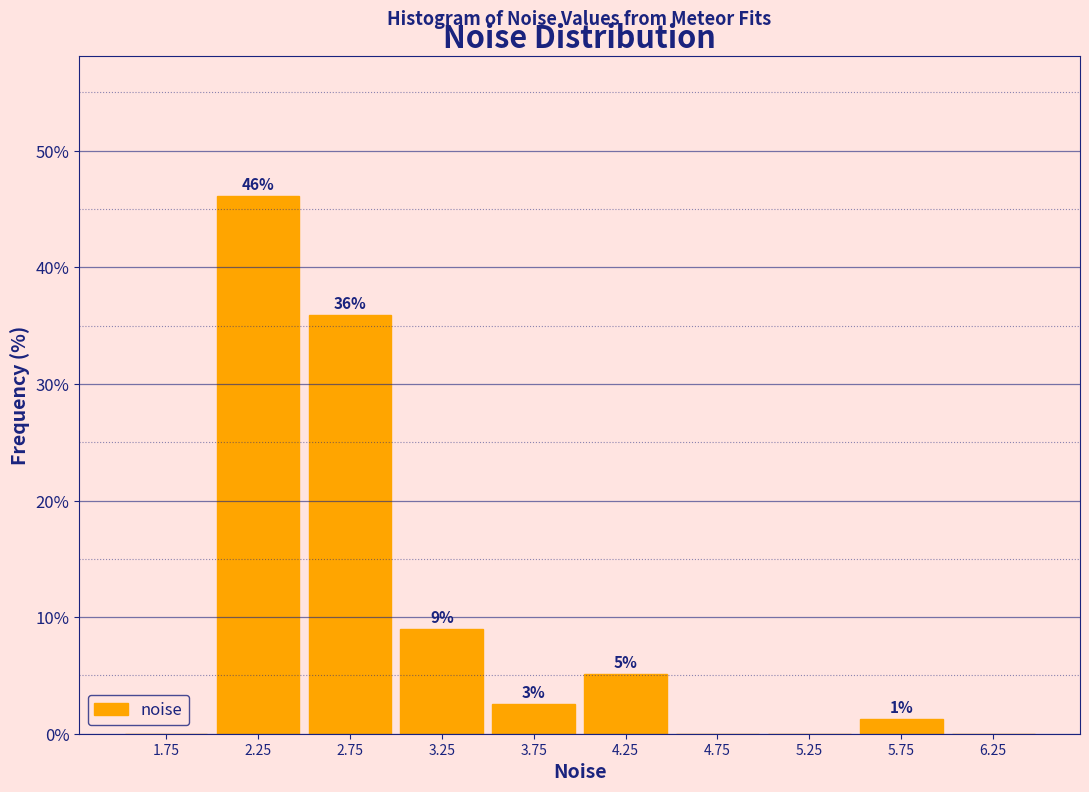

Which range on the x-axis has the tallest bar?

2.0 to 2.5